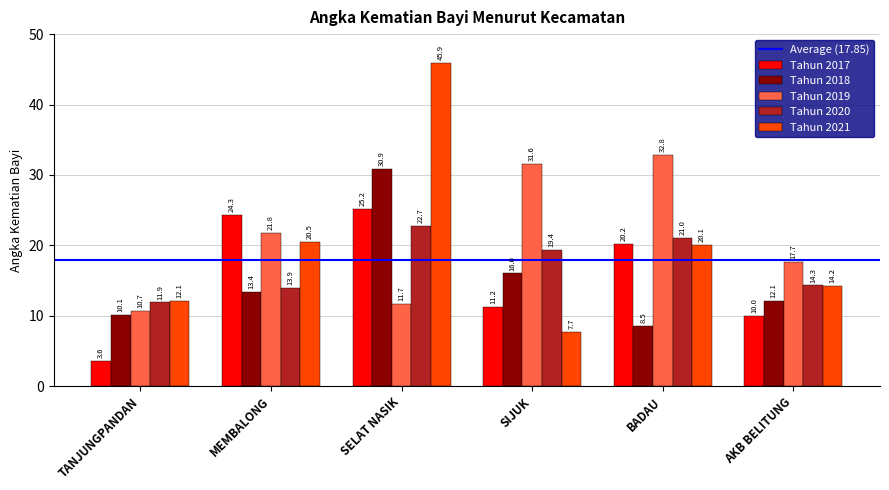

At which label does Tahun 2017 first exceed 20?

MEMBALONG